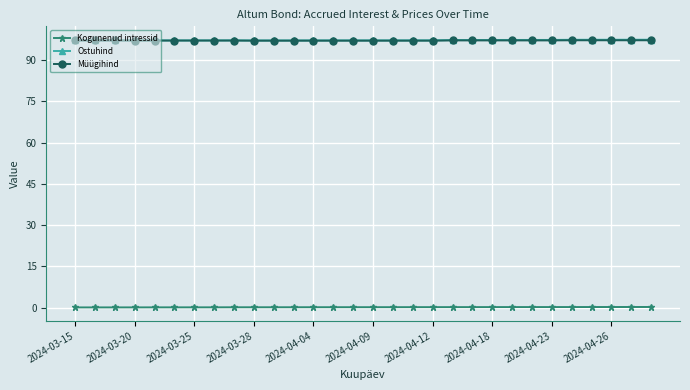

What is the greatest value displayed?

97.5